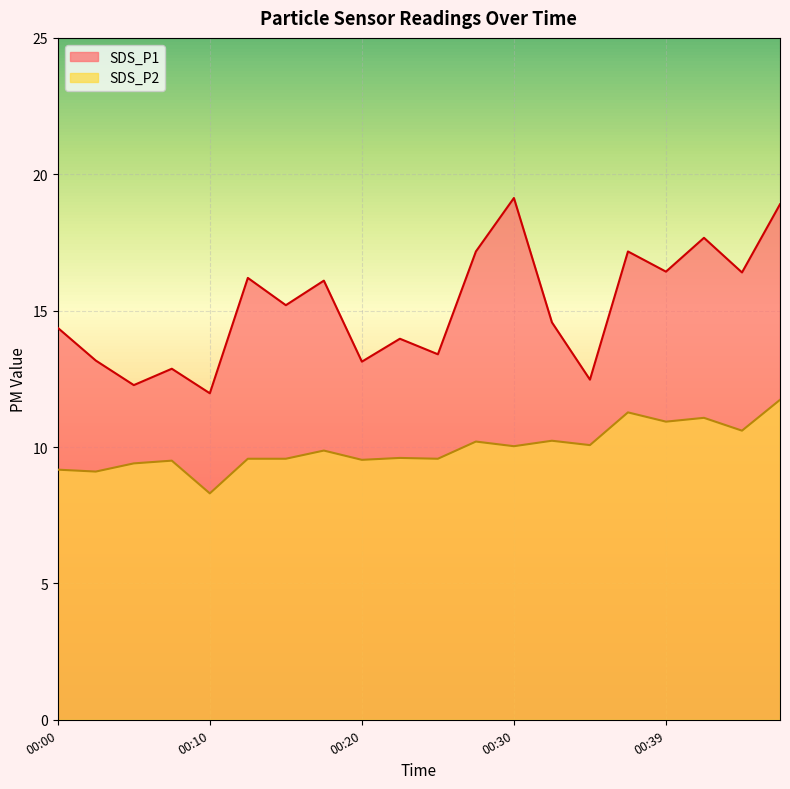

The value of SDS_P2 at 00:47 is 17.2. True or false?

False